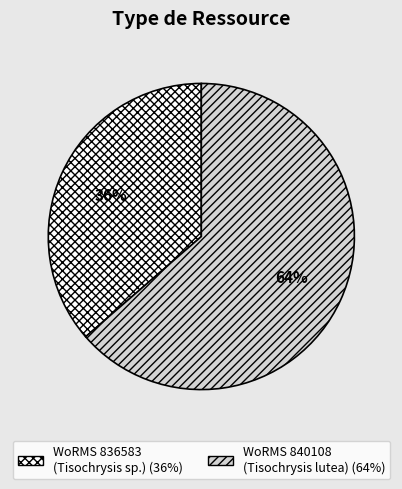

To the nearest percent, what is the average slice percentage?

50%